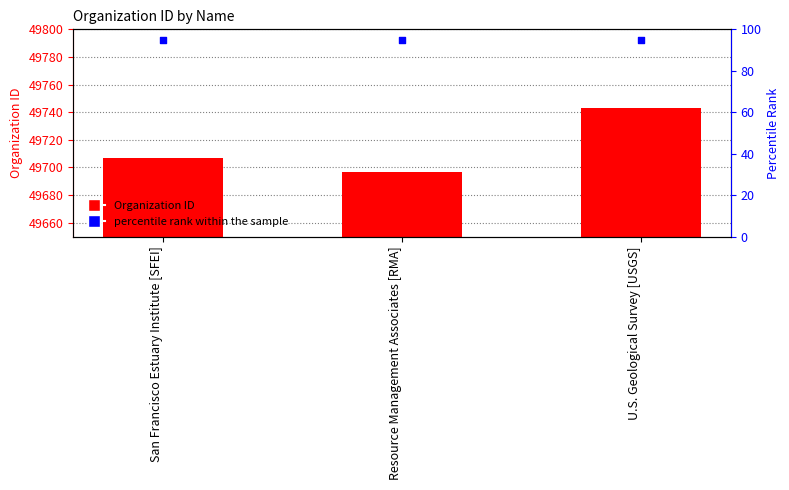

Which series reaches the minimum Y coordinate?

percentile rank within the sample